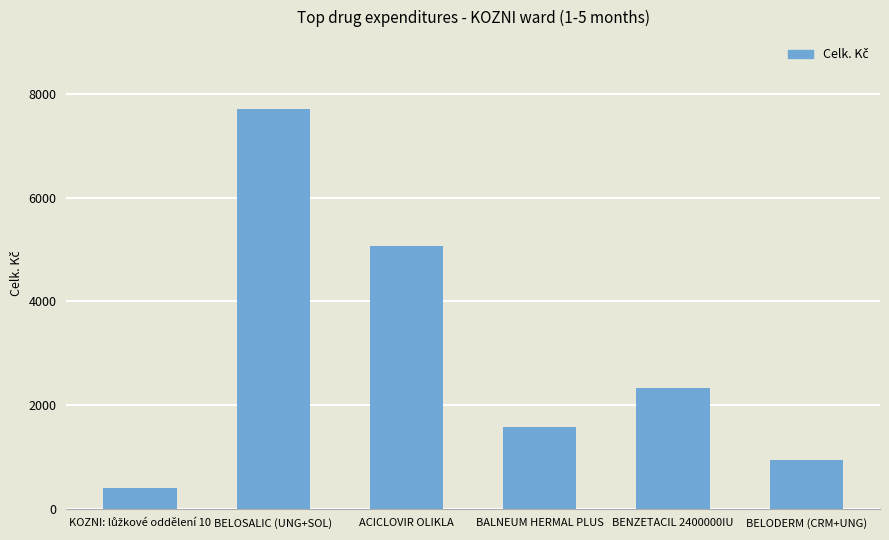

What is the minimum value shown in the chart?

401.3